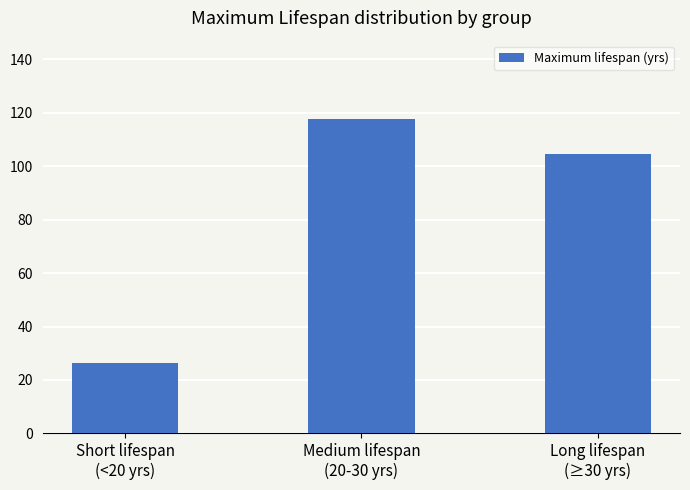

What is the average value?

82.8